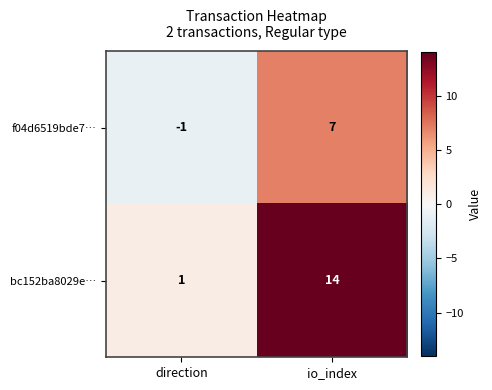

At how many categories does at least one series exceed 7?

1